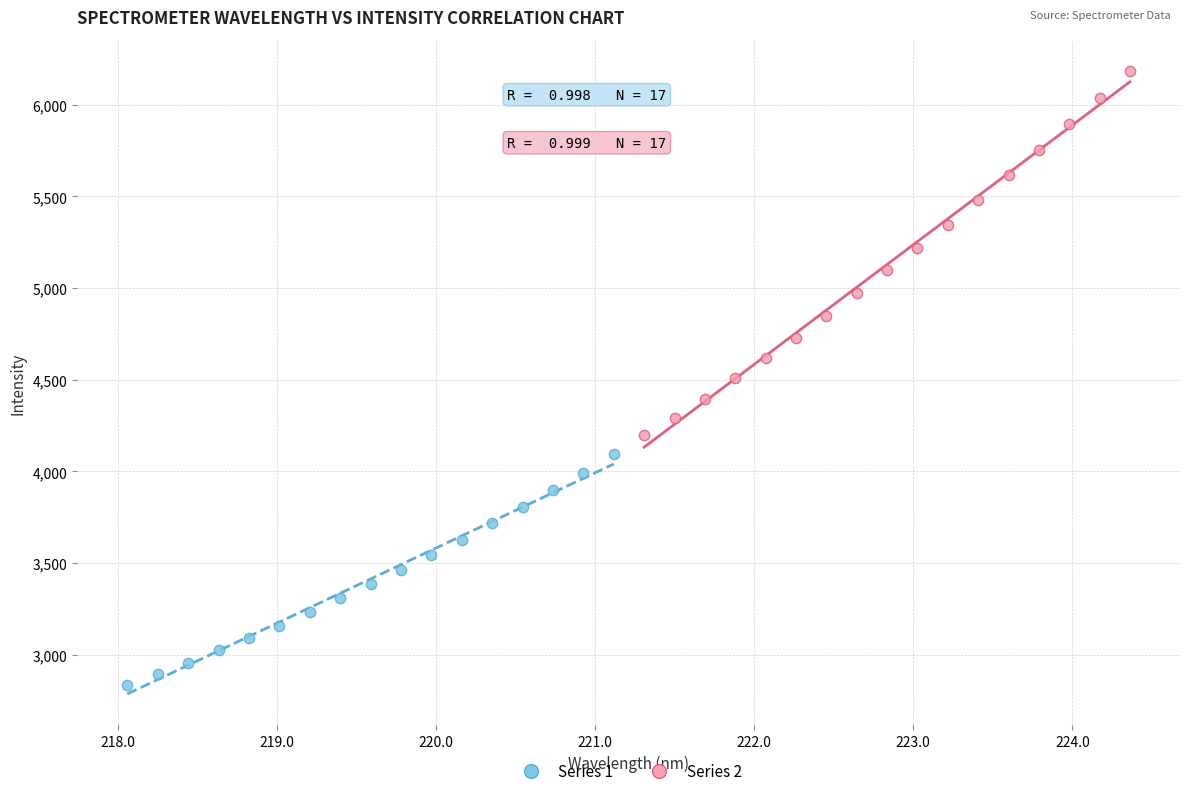

Which series contains the highest Y value?

Series 2